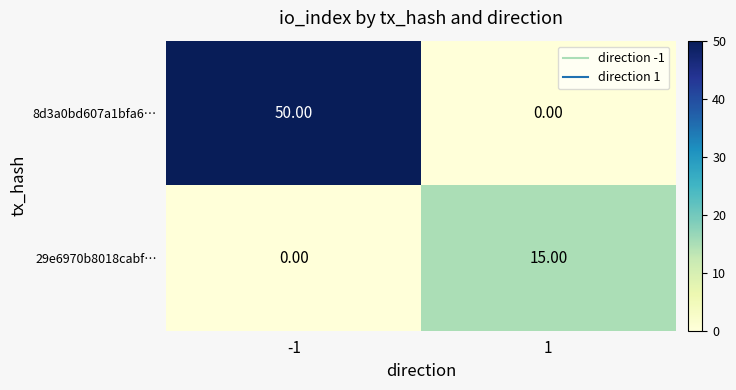

Which series has the widest spread of values?

8d3a0bd607a1bfa6…